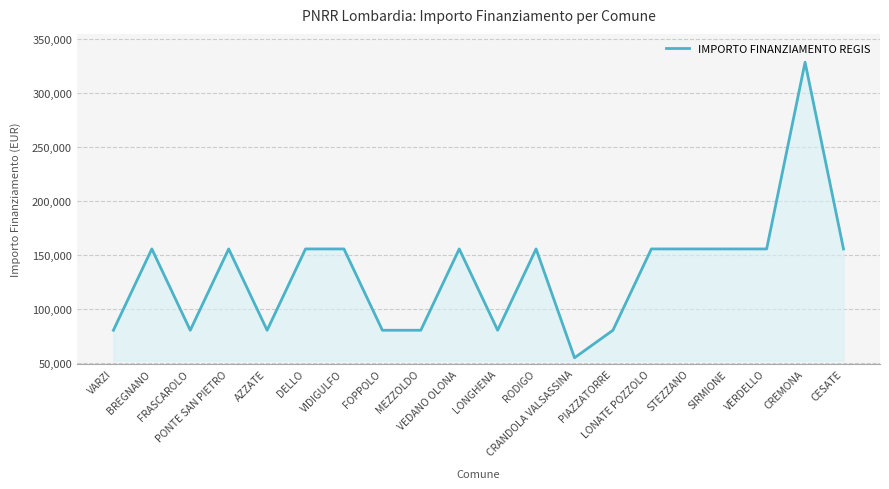

What is the difference between the maximum and minimum values?

273748